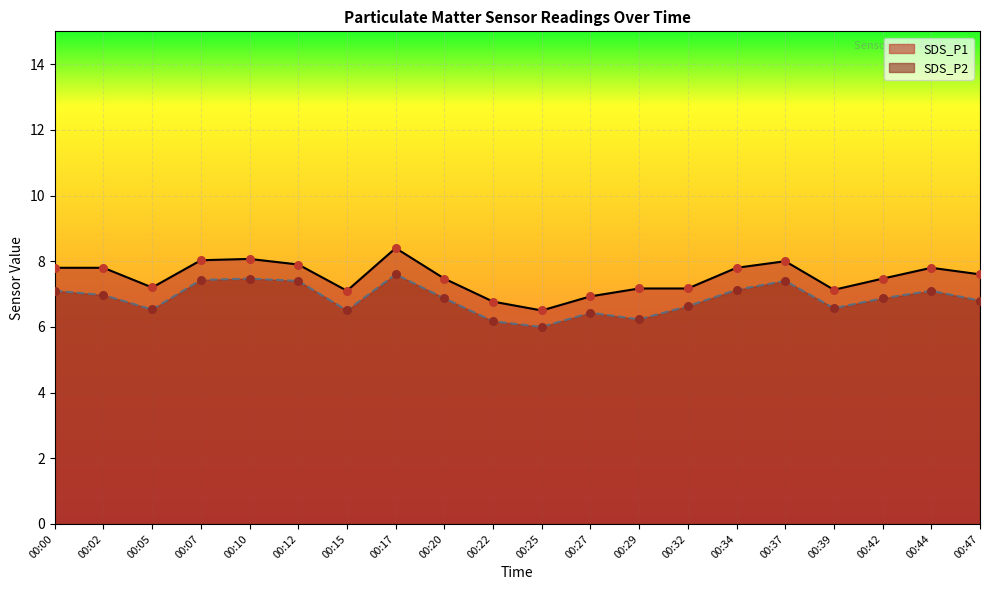

Which series reaches the maximum Y coordinate?

SDS_P1